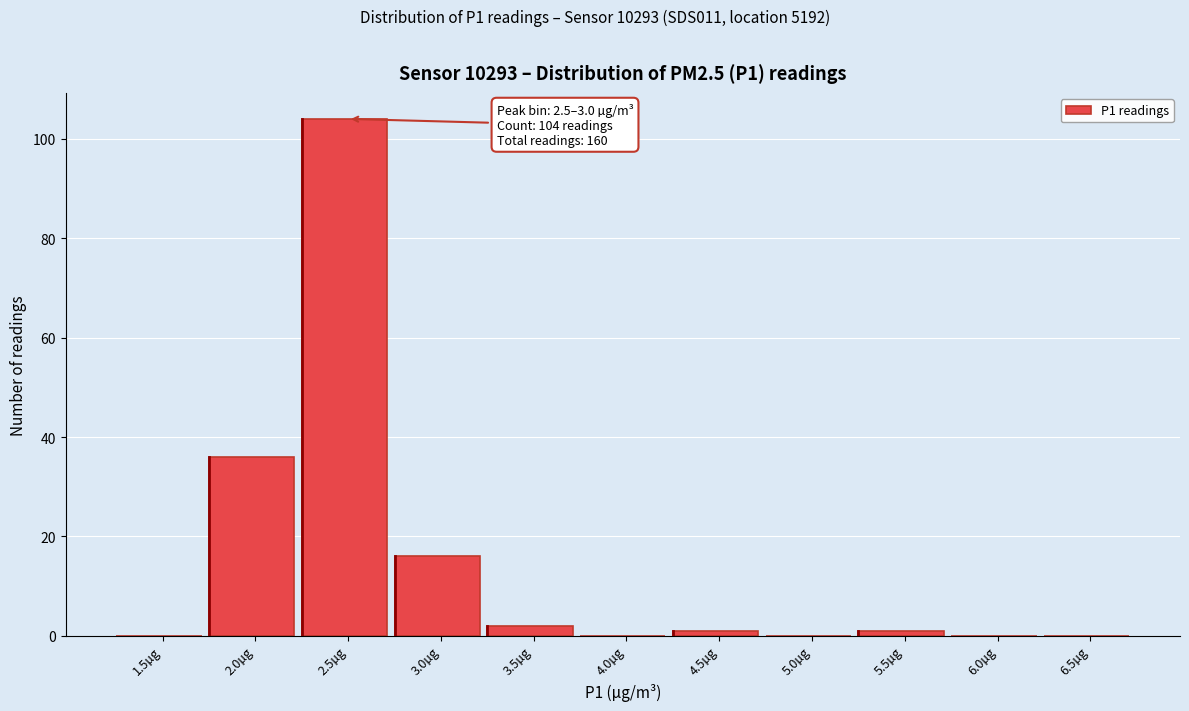

What is the sum of all values?

160